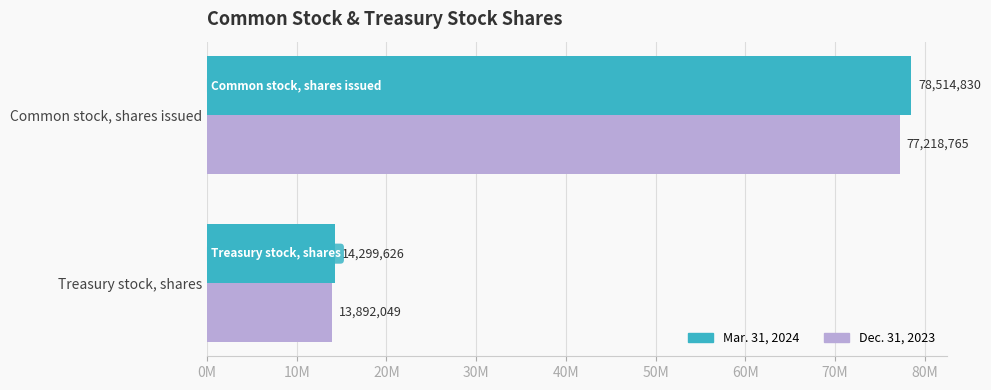

What are all the series names shown in the legend?

Mar. 31, 2024, Dec. 31, 2023